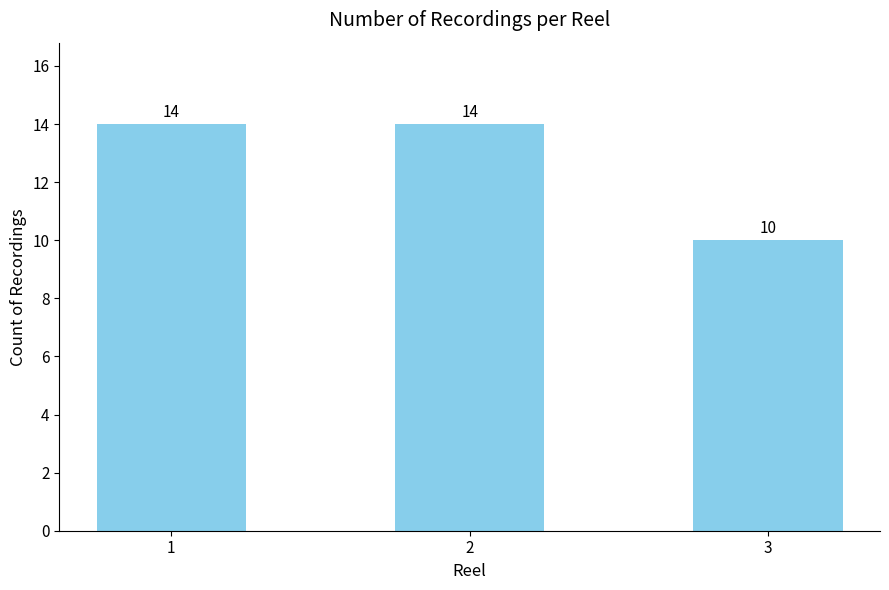

Read the value at 3.

10